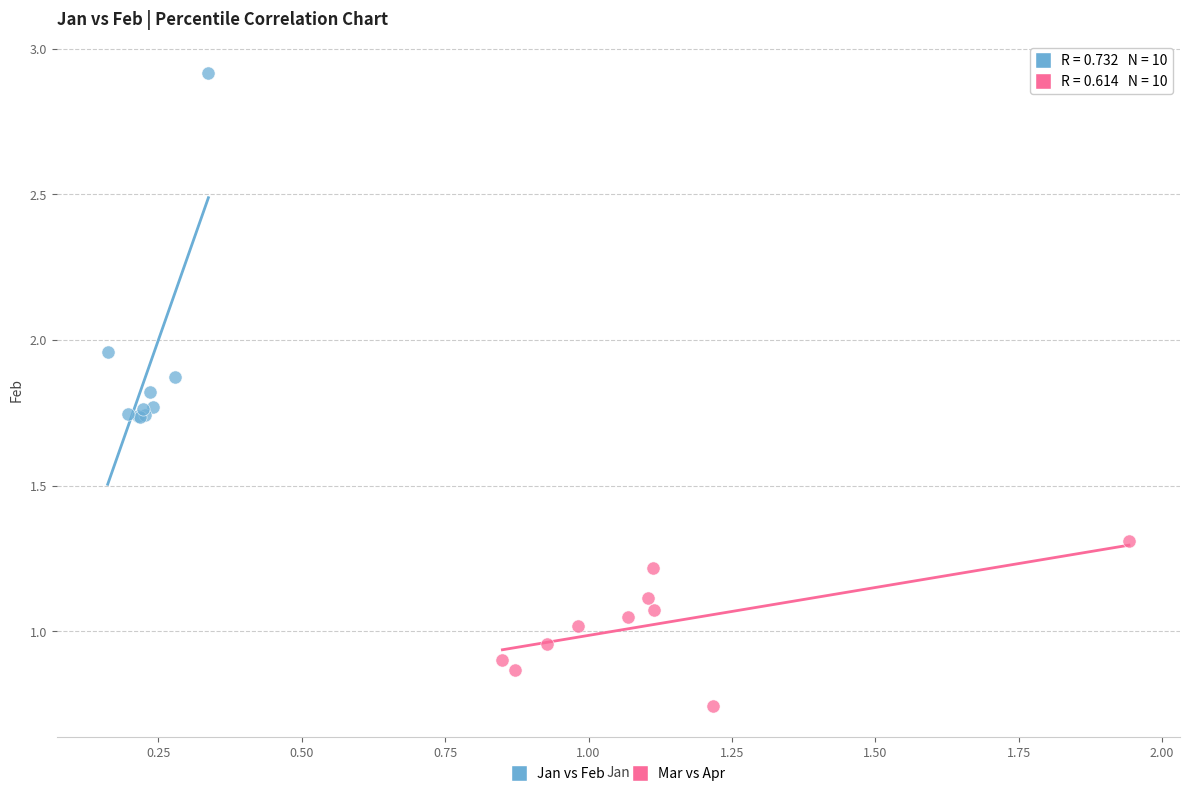

Which series has the largest Y range (max minus min)?

Jan vs Feb